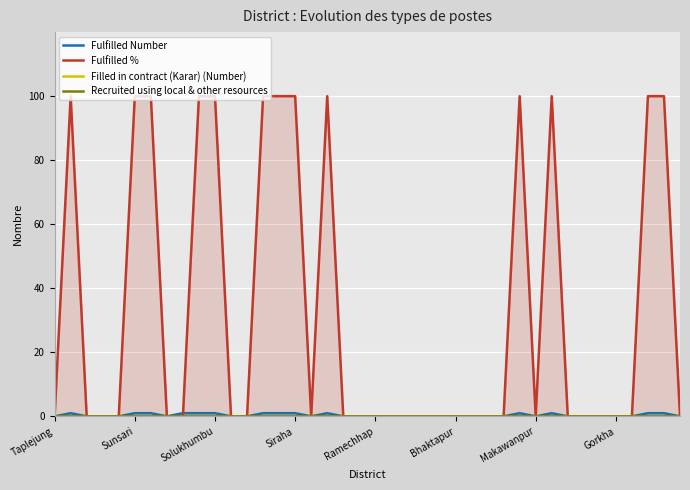

The Fulfilled % series shows 0 at Bhaktapur. True or false?

True